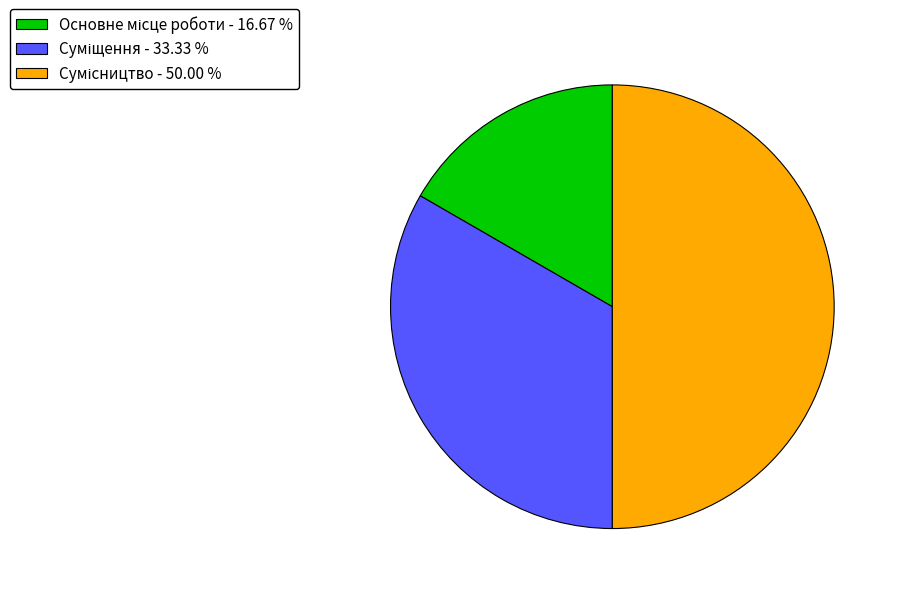

The Сумісництво slice represents 50% of the pie. True or false?

True